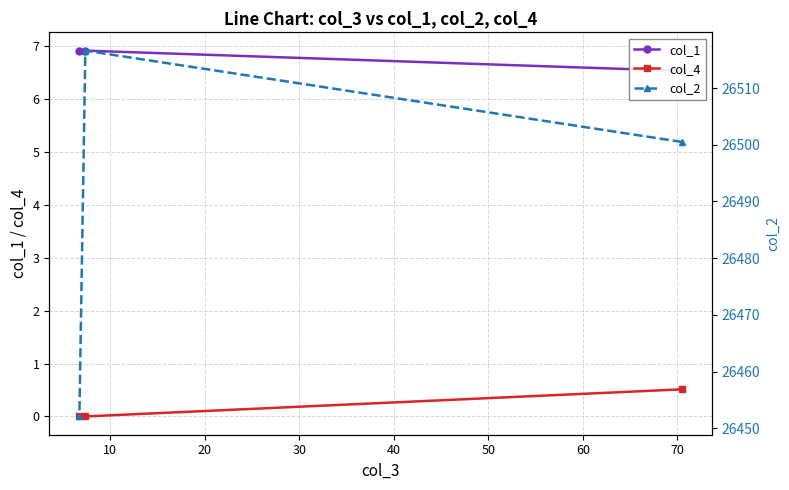

How many categories are shown in the chart?

3